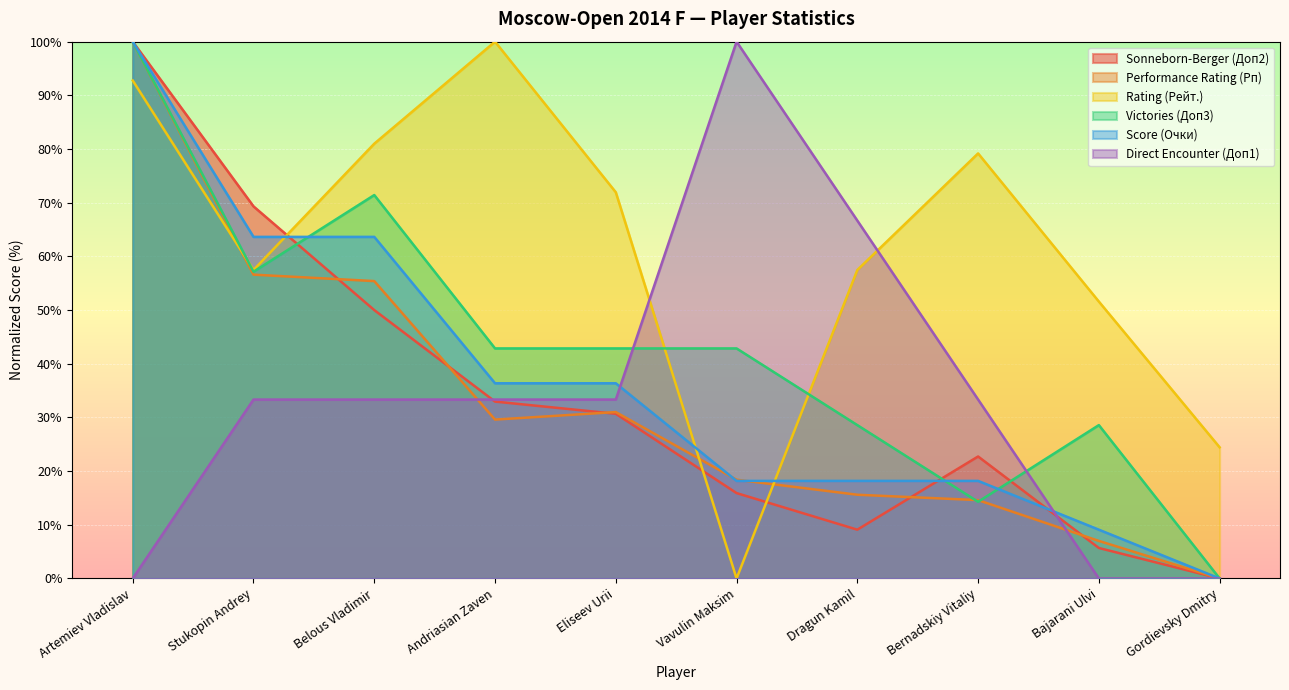

Reading left to right, transcribe all the data shown in this chart.

Sonneborn-Berger (Доп2): 100.0	69.3	50.0	33.0	30.7	15.9	9.1	22.7	5.7	0.0
Performance Rating (Рп): 100.0	56.6	55.4	29.6	31.0	18.4	15.6	14.6	7.0	0.0
Rating (Рейт.): 92.8	57.5	81.0	100.0	71.9	0.0	57.5	79.2	51.6	24.4
Victories (Доп3): 100.0	57.1	71.4	42.9	42.9	42.9	28.6	14.3	28.6	0.0
Score (Очки): 100.0	63.6	63.6	36.4	36.4	18.2	18.2	18.2	9.1	0.0
Direct Encounter (Доп1): 0.0	33.3	33.3	33.3	33.3	100.0	66.7	33.3	0.0	0.0